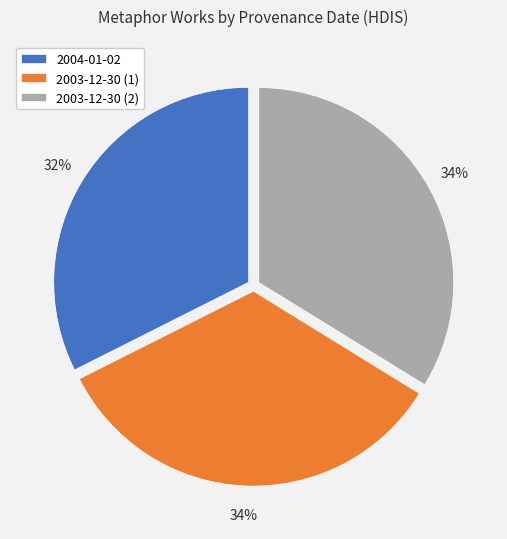

How many segments does this pie chart have?

3